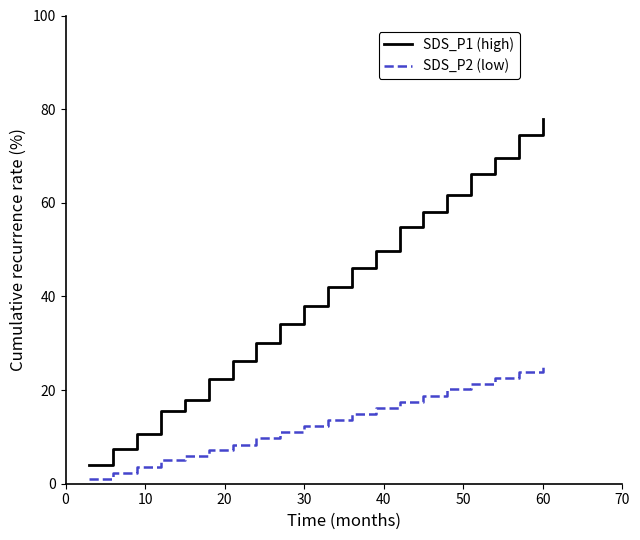

True or false: SDS_P1 (high) and SDS_P2 (low) cross at least once.

False